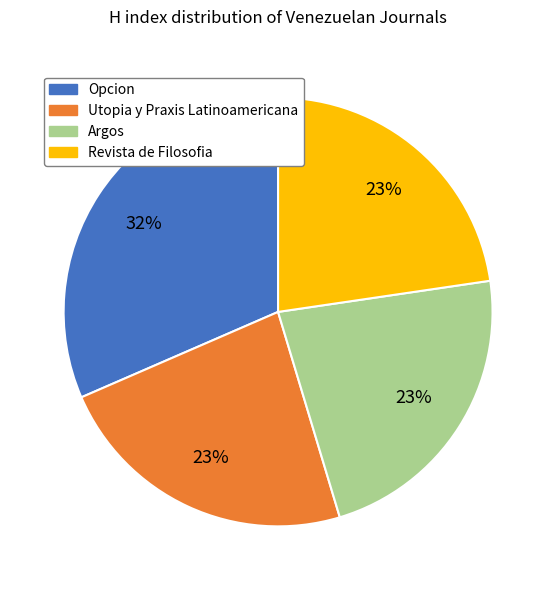

Which has a higher value, Utopia y Praxis Latinoamericana or Opcion?

Opcion